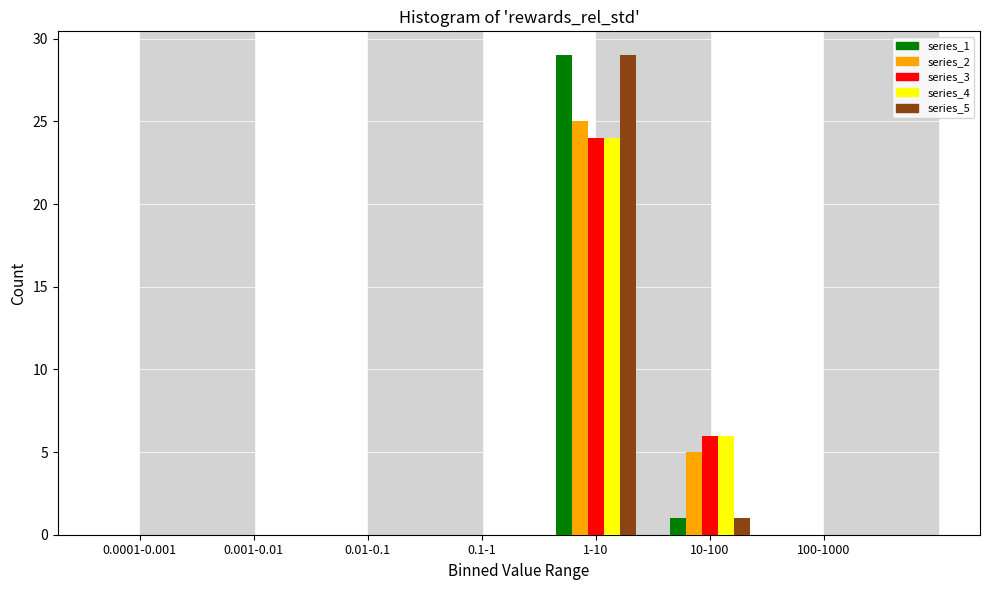

Is the value of series_5 at 10-100 greater than the value of series_3 at 0.001-0.01?

Yes